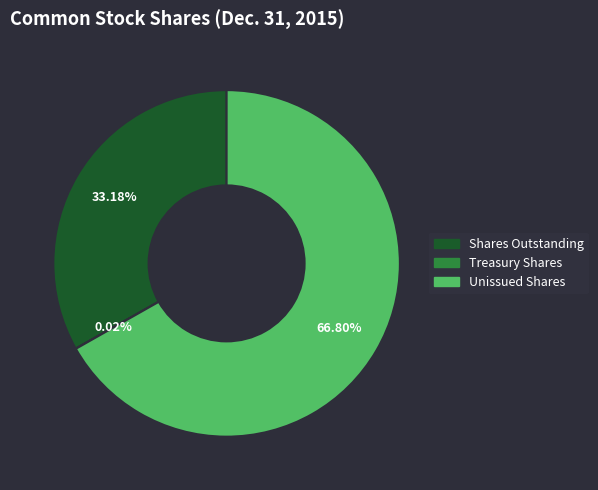

Does any single category account for the majority?

Yes